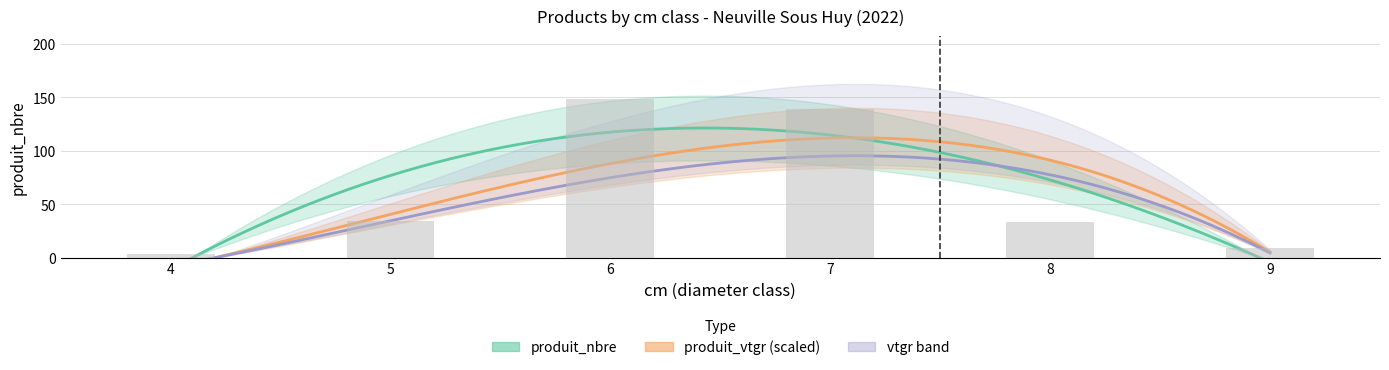

What is the minimum value shown in the chart?

3